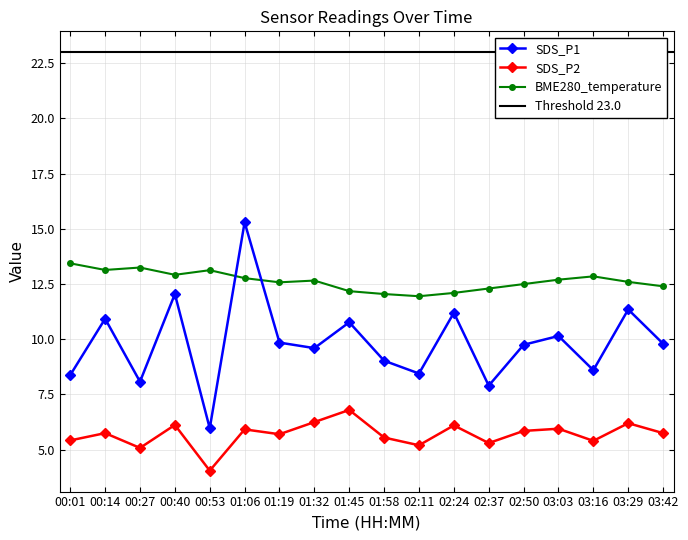

Between 02:50 and 02:37, which is larger?

02:50